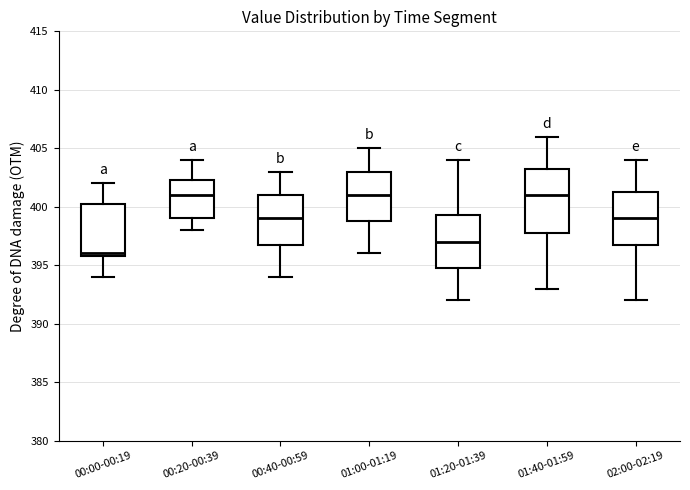

Reading left to right, read every box against the y-axis: the position of its median line, the range the box covers, and the ends of its whiskers. The values are not printed on the chart, so give them approximately, as read against the axis.

00:00-00:19: median 396.0 (just above the box's lower edge), box 396.0 to 400.5, whiskers 394.0 to 402.0
00:20-00:39: median 401.0, box 399.0 to 402.5, whiskers 398.0 to 404.0
00:40-00:59: median 399.0, box 397.0 to 401.0, whiskers 394.0 to 403.0
01:00-01:19: median 401.0, box 399.0 to 403.0, whiskers 396.0 to 405.0
01:20-01:39: median 397.0, box 395.0 to 399.5, whiskers 392.0 to 404.0
01:40-01:59: median 401.0, box 398.0 to 403.5, whiskers 393.0 to 406.0
02:00-02:19: median 399.0, box 397.0 to 401.5, whiskers 392.0 to 404.0